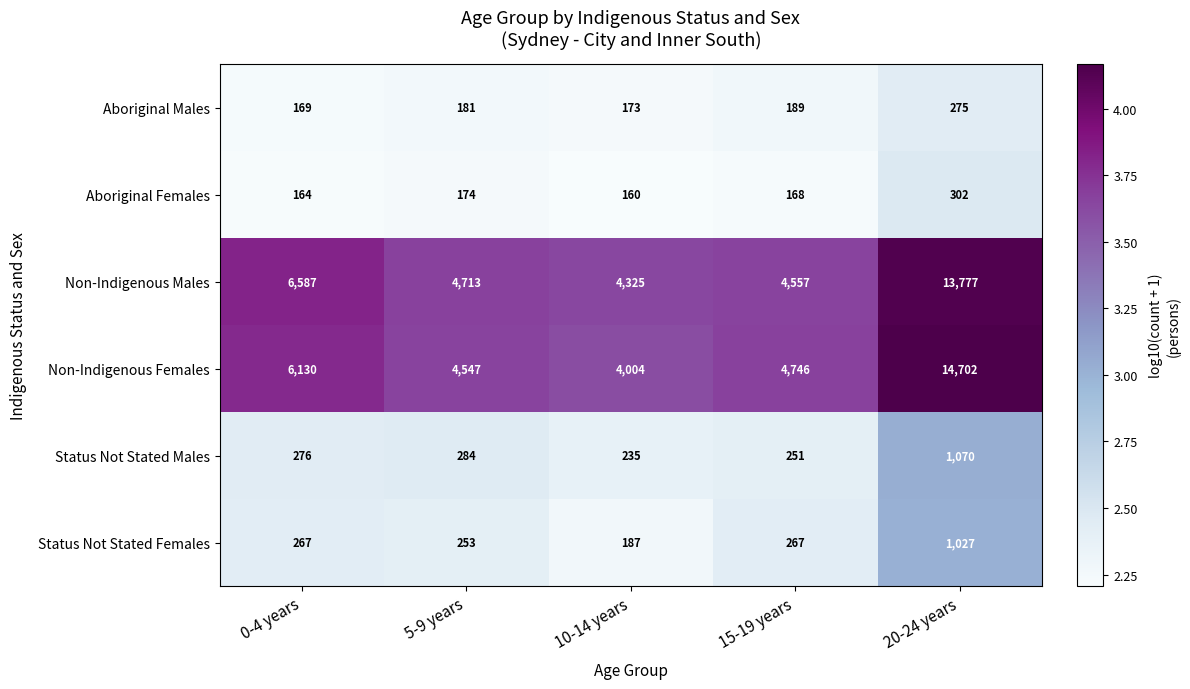

Which series changed the most between 0-4 years and 15-19 years?

Non-Indigenous Males